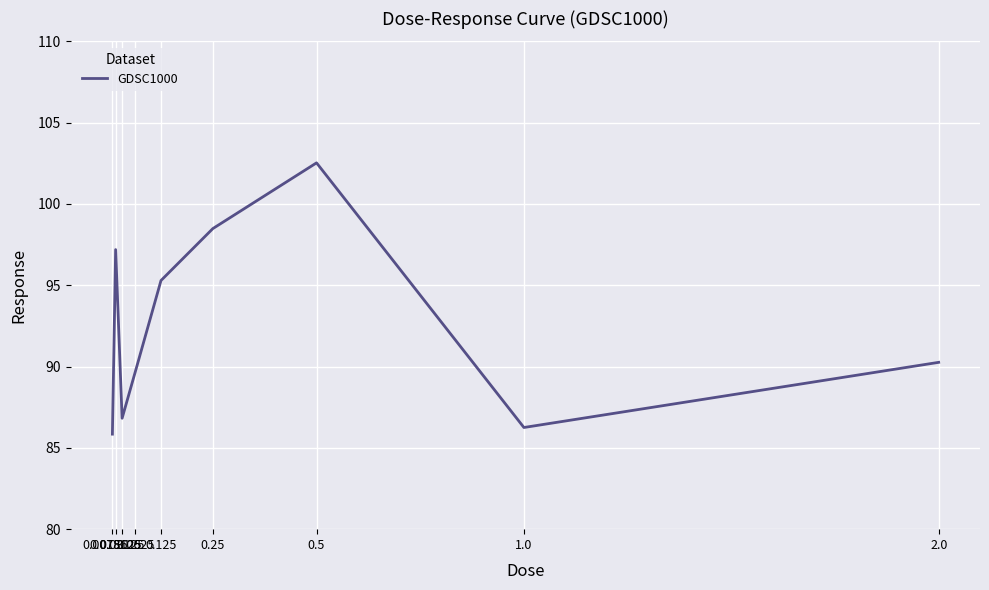

Reading right to left, transcribe all the data shown in this chart.

90.3	86.3	102.5	98.5	95.3	89.6	86.8	97.2	85.8